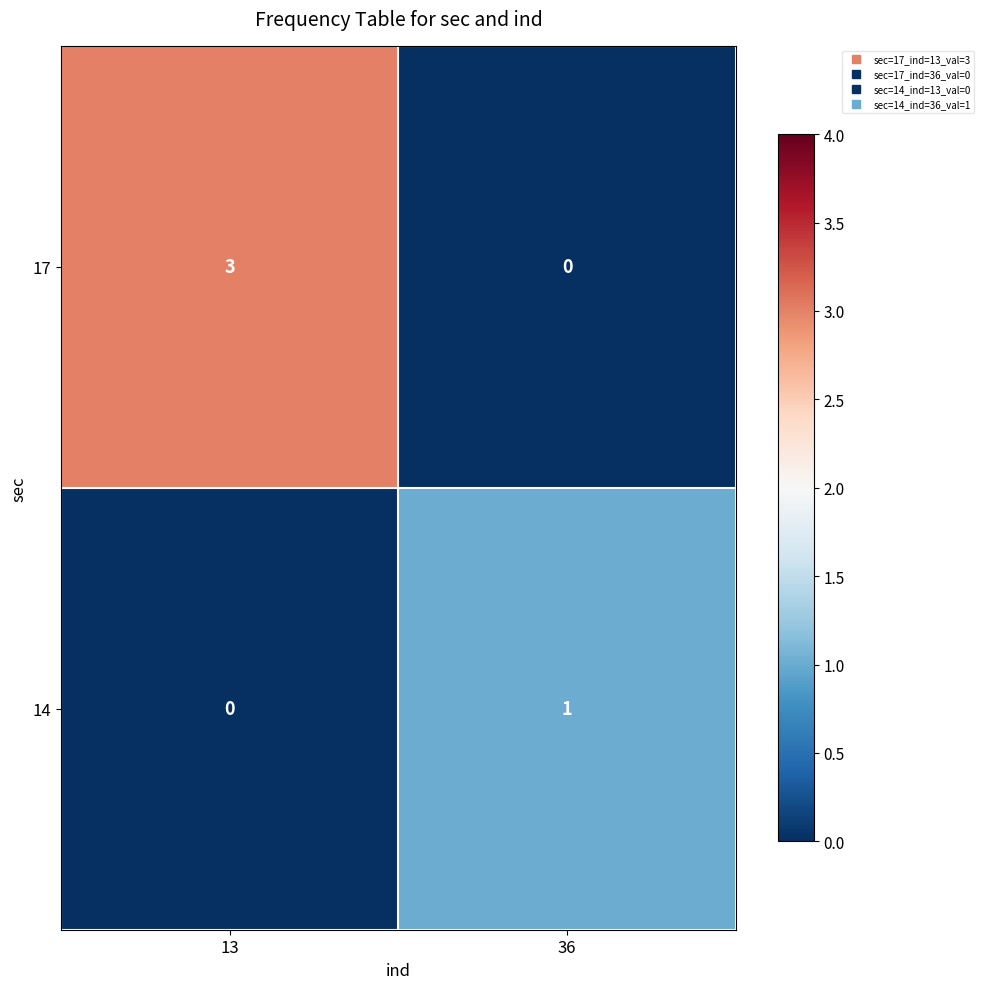

At which label does 14 reach its peak?

36